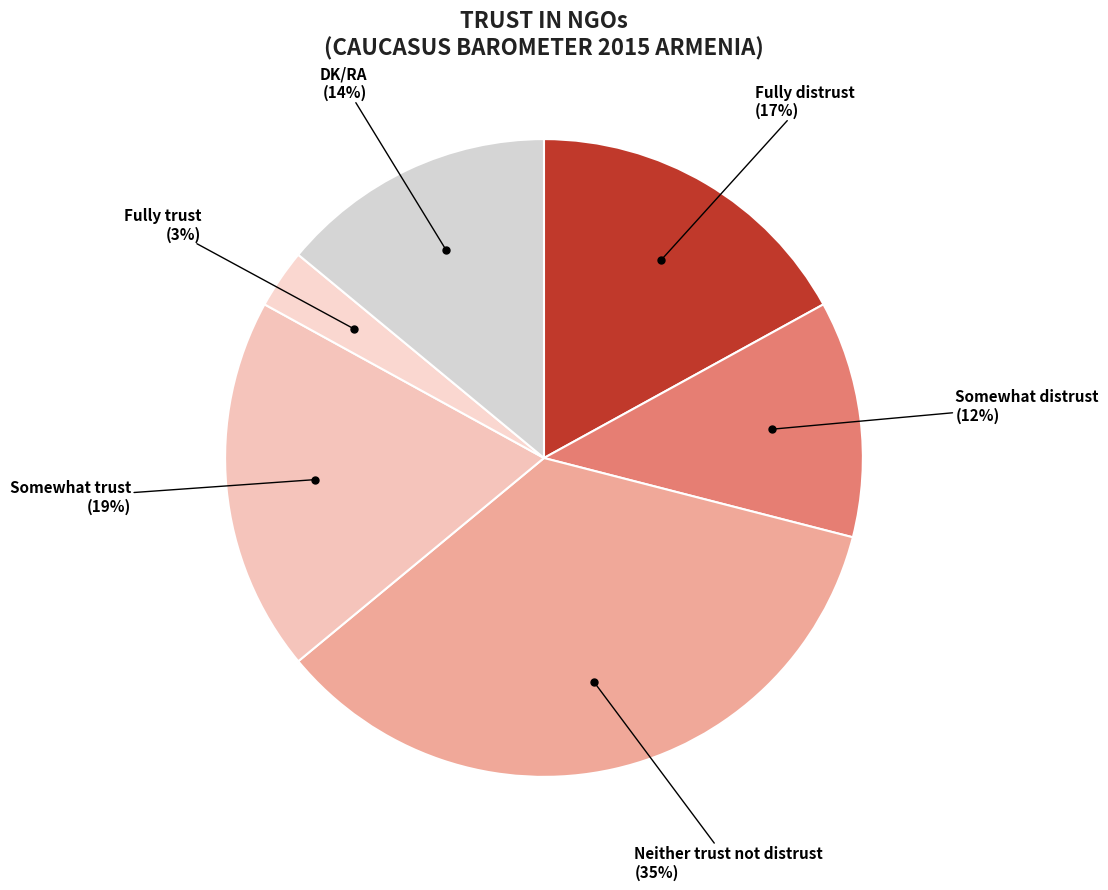

What is the smallest slice in the pie chart?

Fully trust